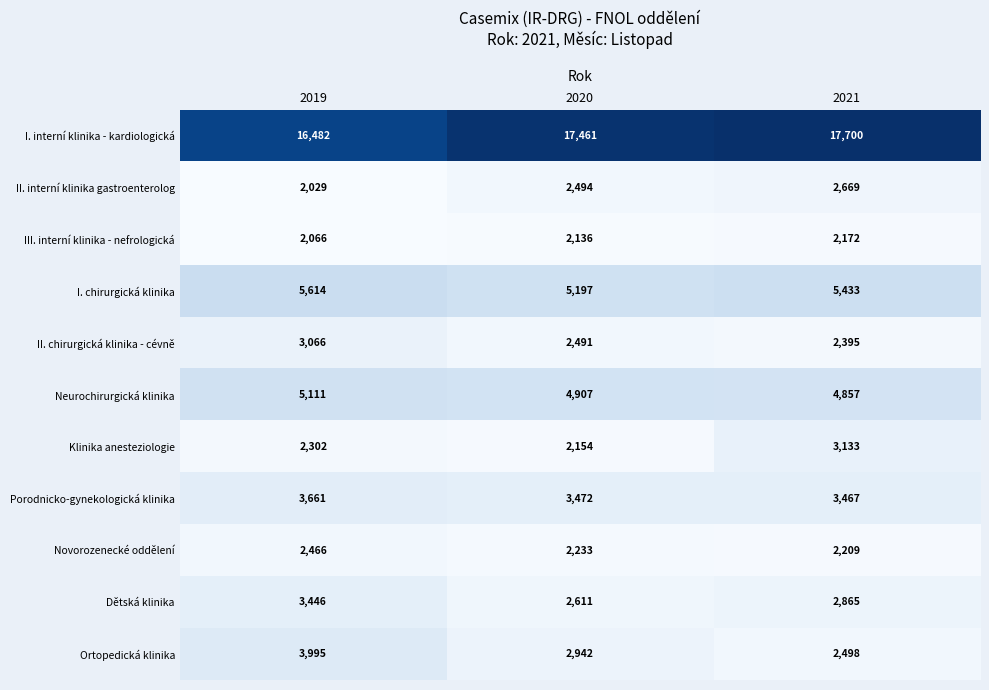

What is the average value of the II. chirurgická klinika - cévně series?

2651